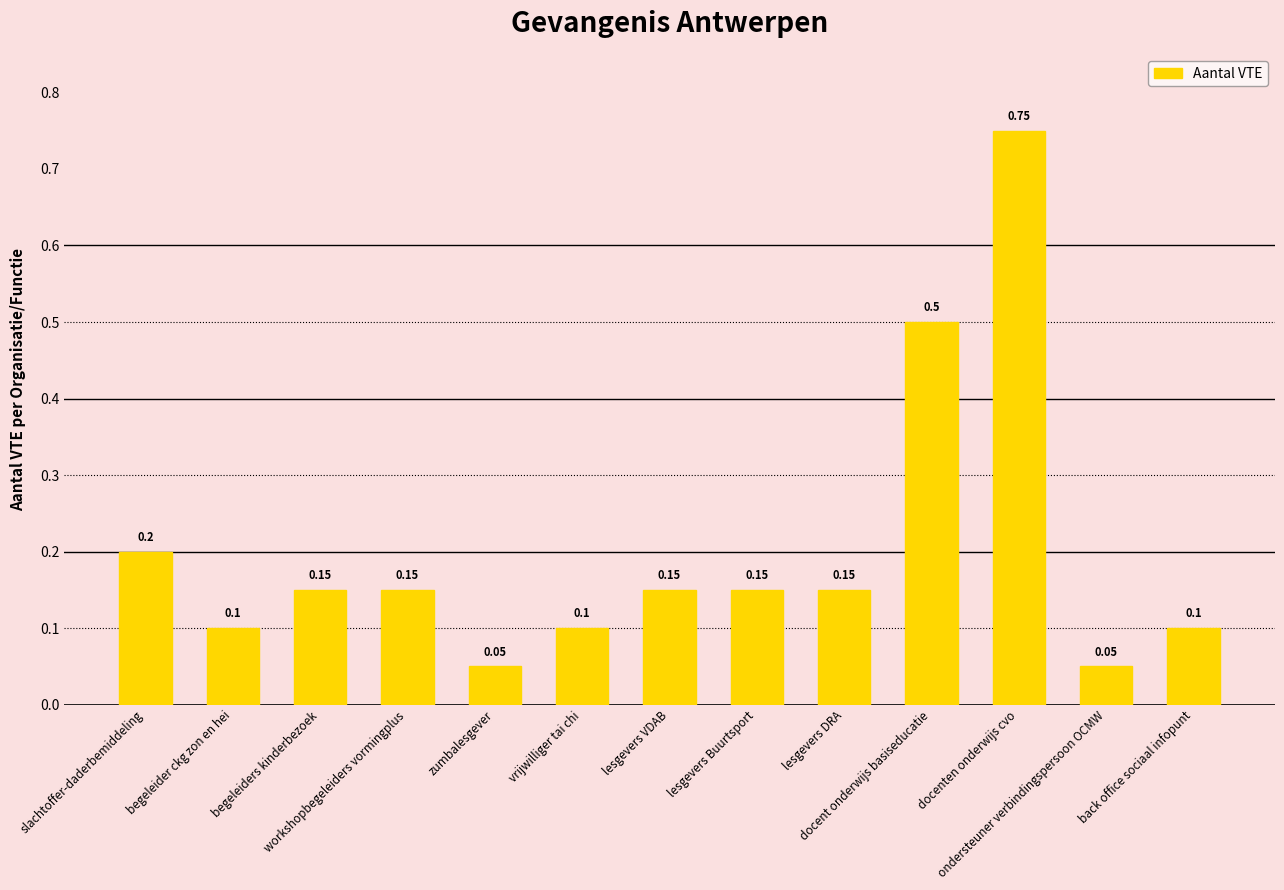

What is the difference between the second highest and minimum values?

0.5